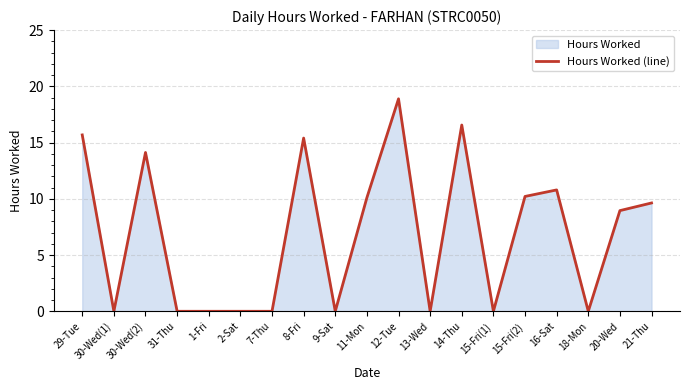

Is it true that the value at 1-Fri is 0.0?

True